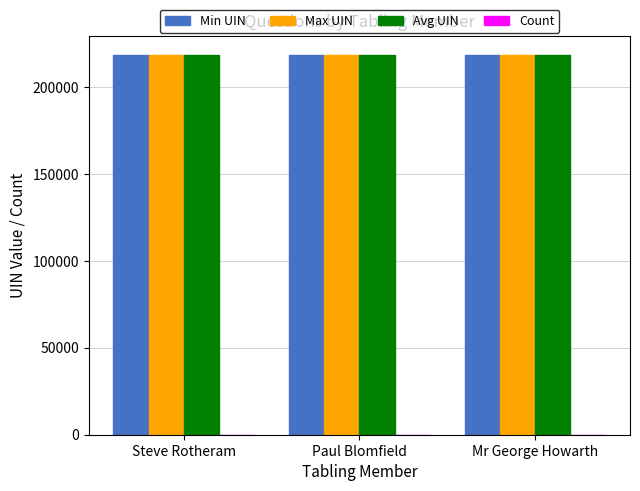

What is the greatest value displayed?

218714.5